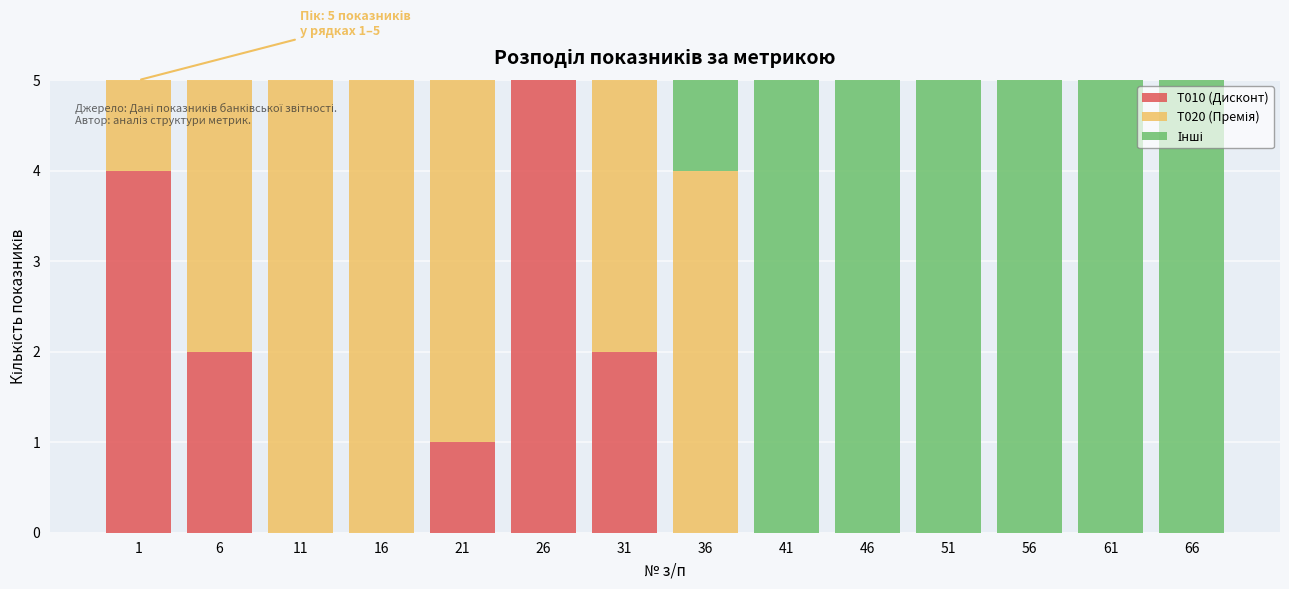

What is the total value across all series at 21?

5